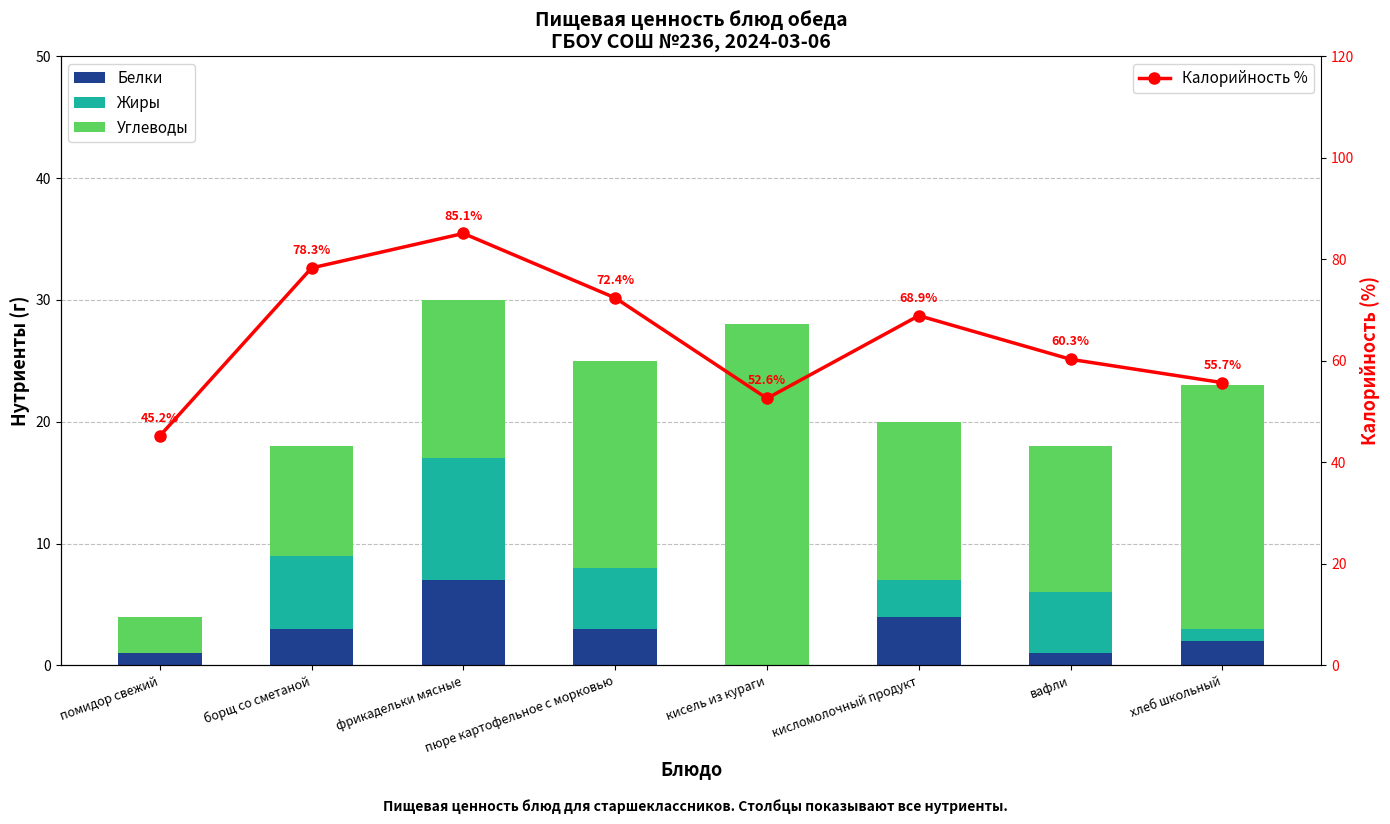

Is it true that Углеводы equals 11.8 at борщ со сметаной?

False